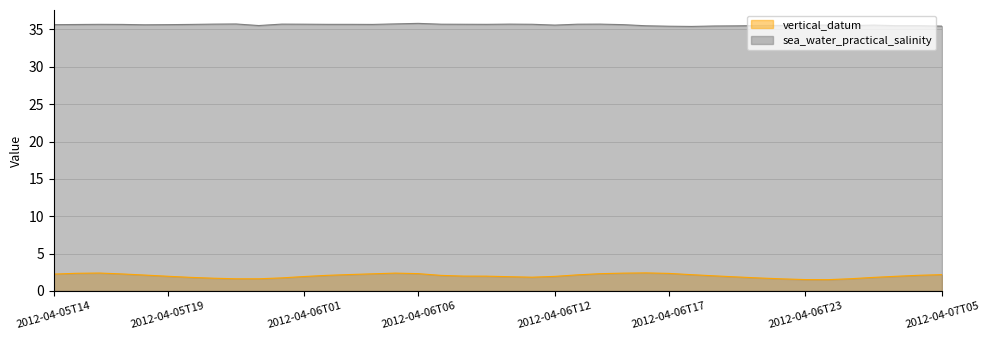

Is the value of vertical_datum line at 21 greater than the value of sea_water_practical_salinity line at 26?

No